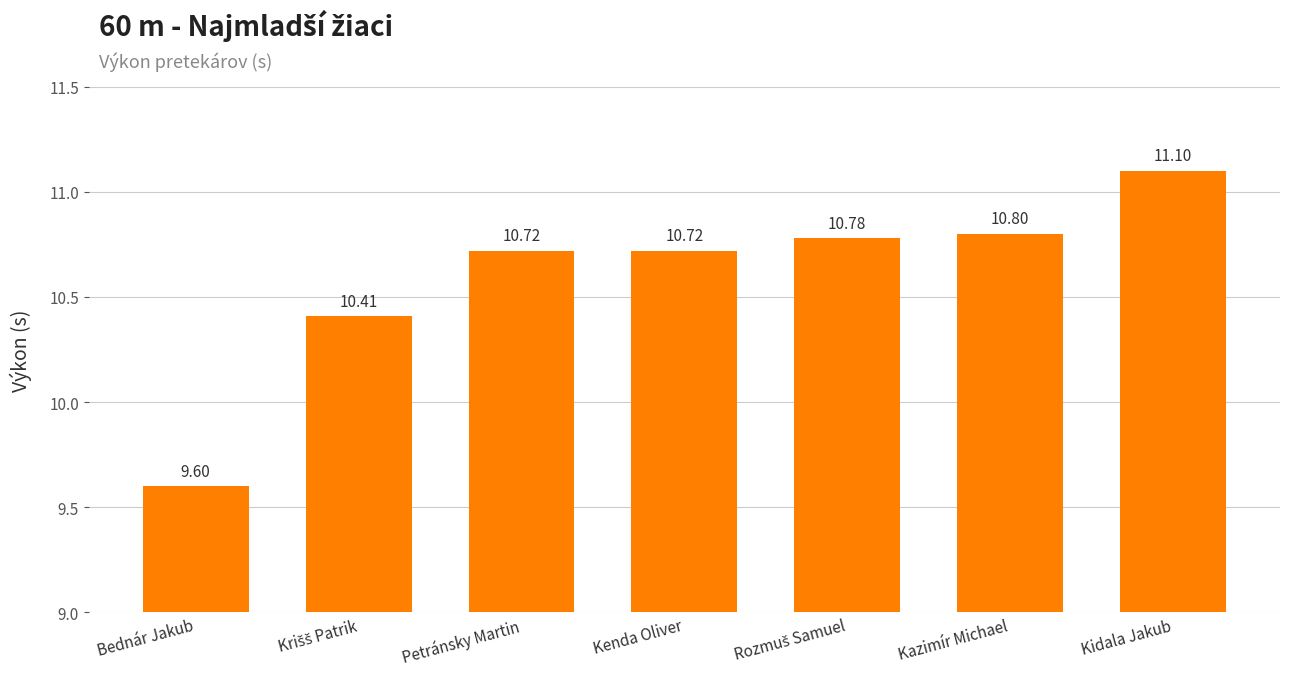

How many categories are shown in the chart?

7